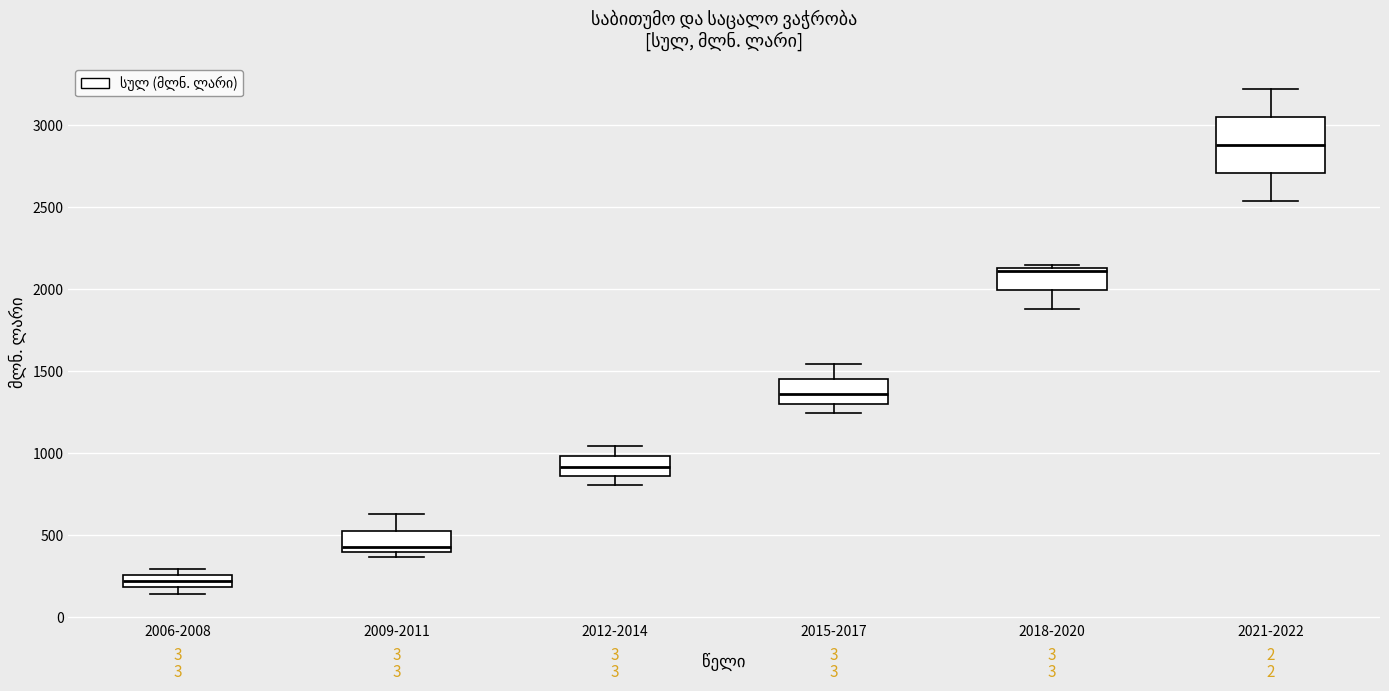

Where is the upper edge of the box for 2021-2022 on the y-axis? The values are not printed on the chart, so give them approximately, as read against the axis.

3050